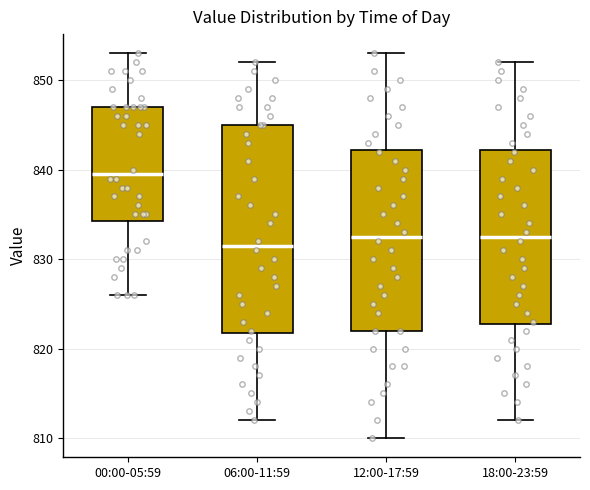

Comparing the boxes themselves (not the whiskers), which one is the tallest?

06:00-11:59